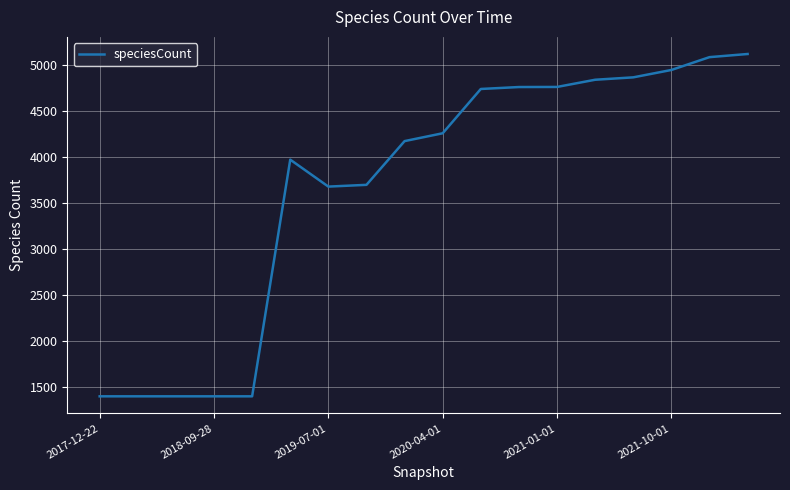

What is the smallest value displayed?

1404